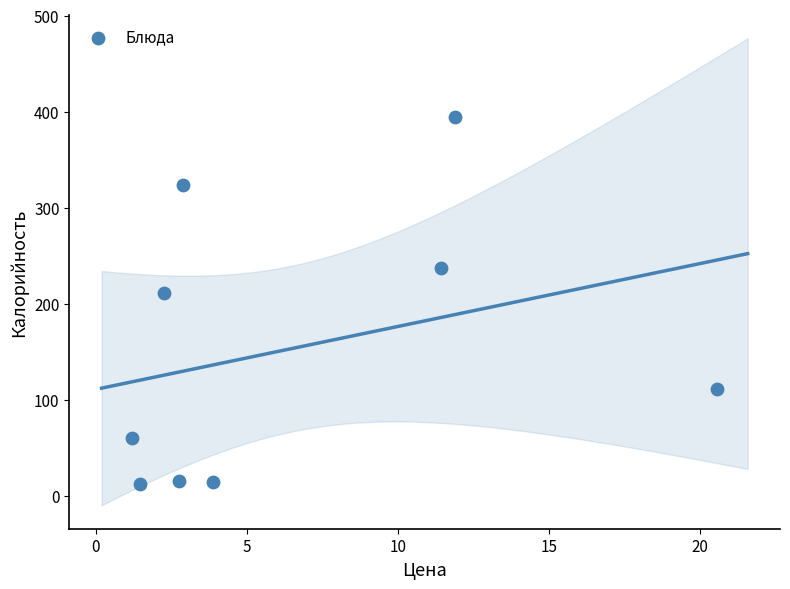

What is the range of Y values (max minus min)?

382